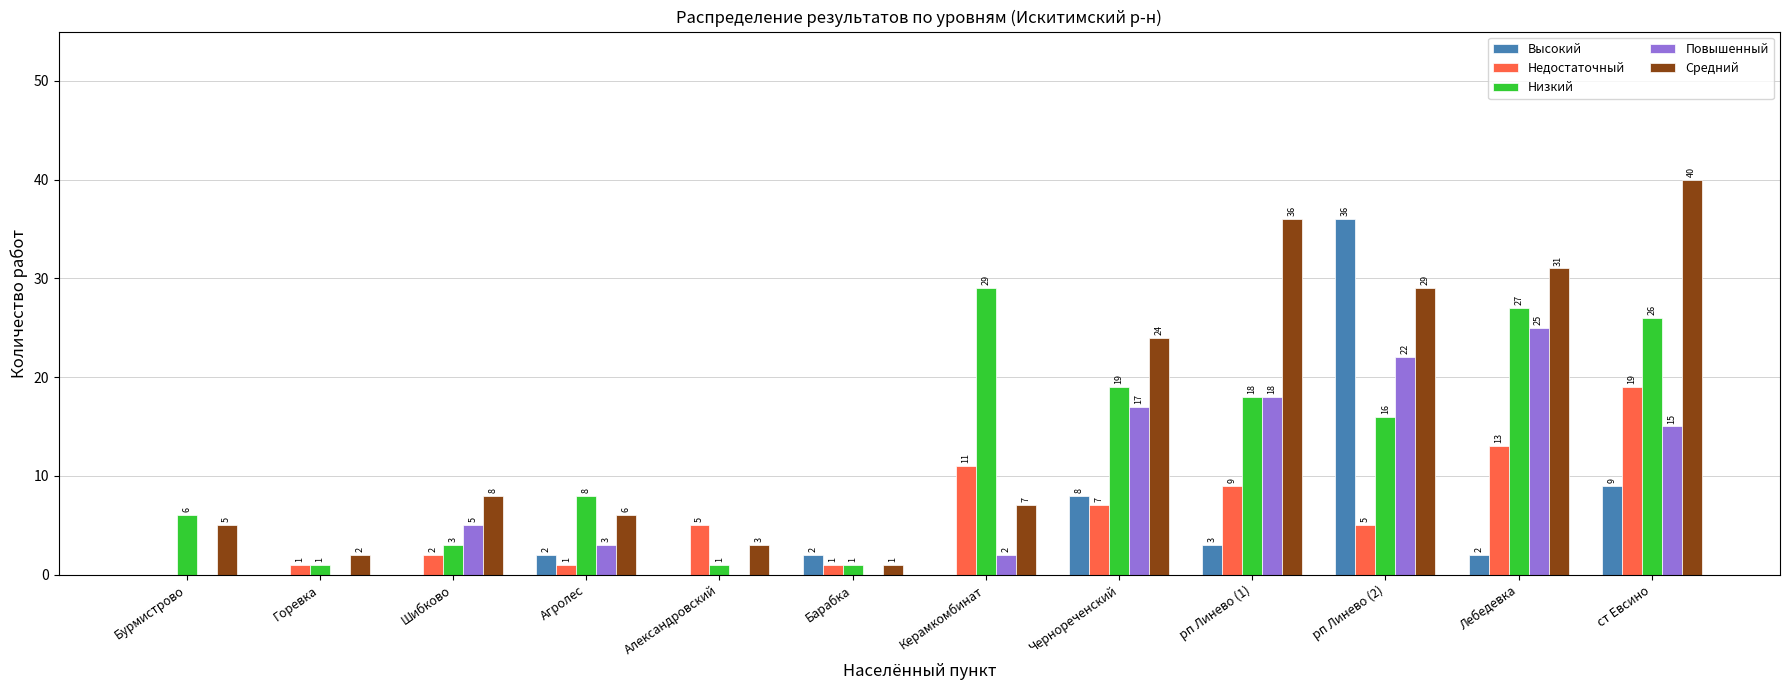

Which category has the highest value in the Высокий series?

рп Линево (2)